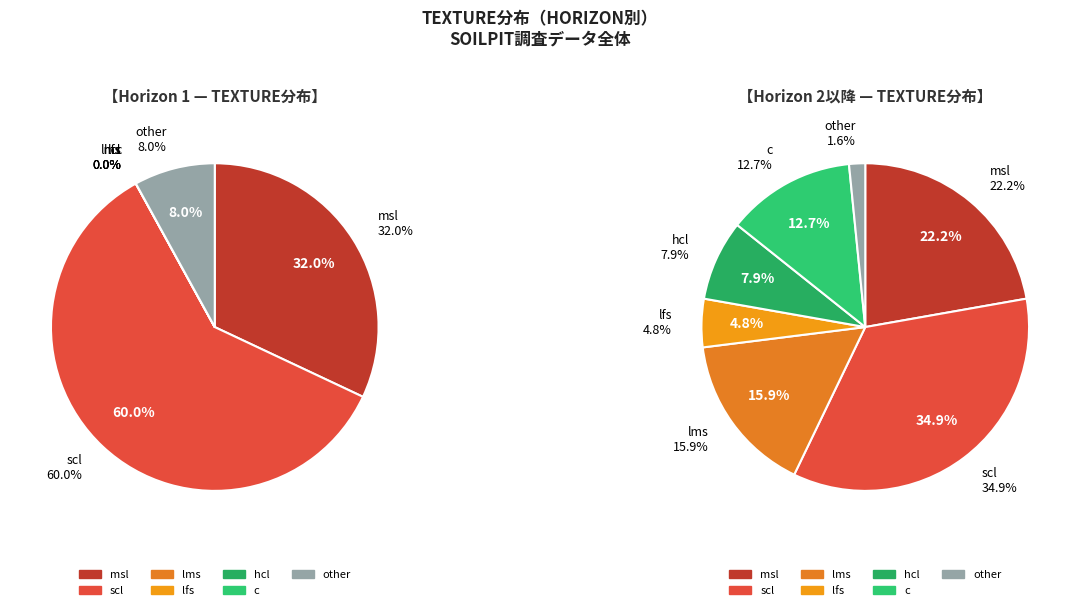

Between lms and scl, which is larger?

scl